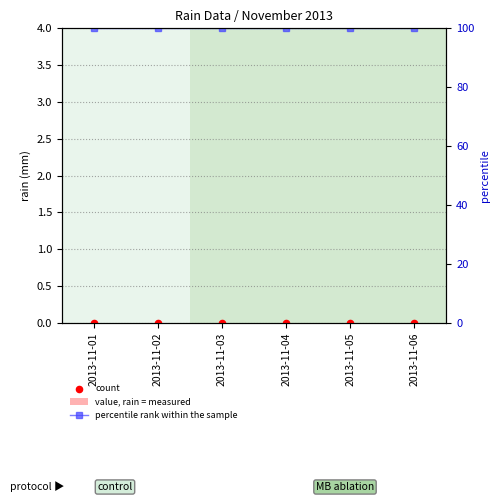

Which series contains the lowest Y value?

value, rain = measured